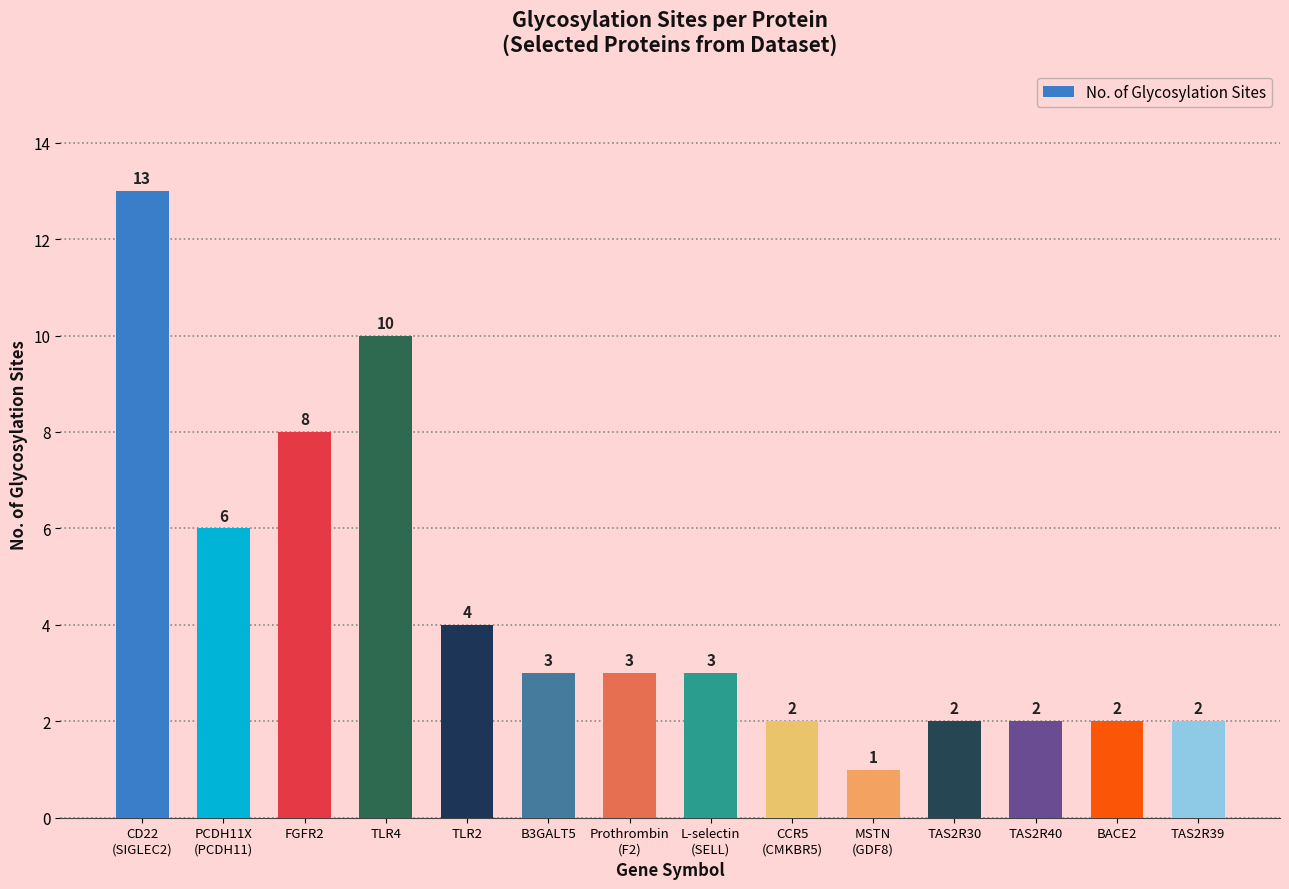

What is the greatest value displayed?

13